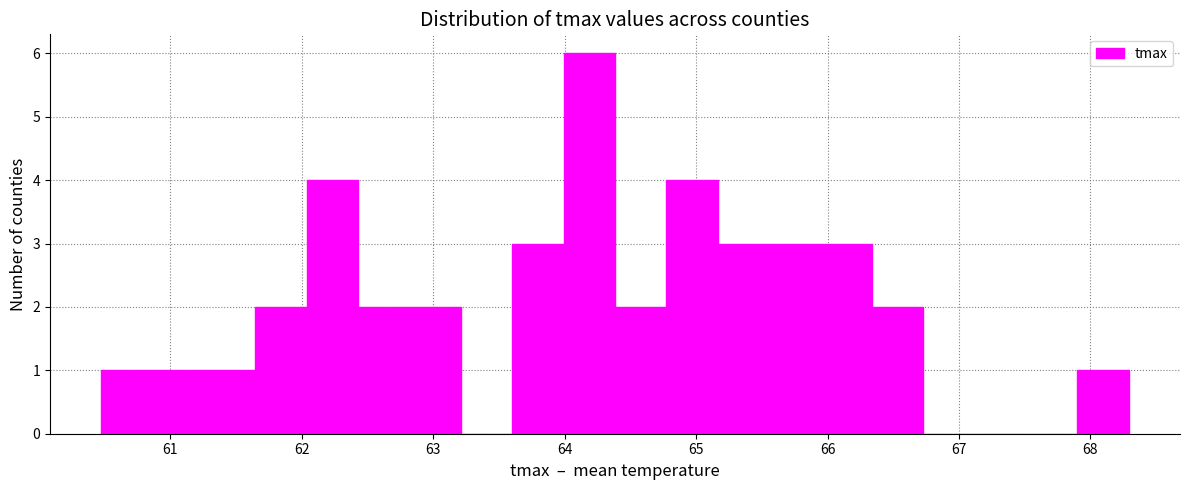

Read against the x-axis, roughly where is the centre of the tallest bar?

64.2